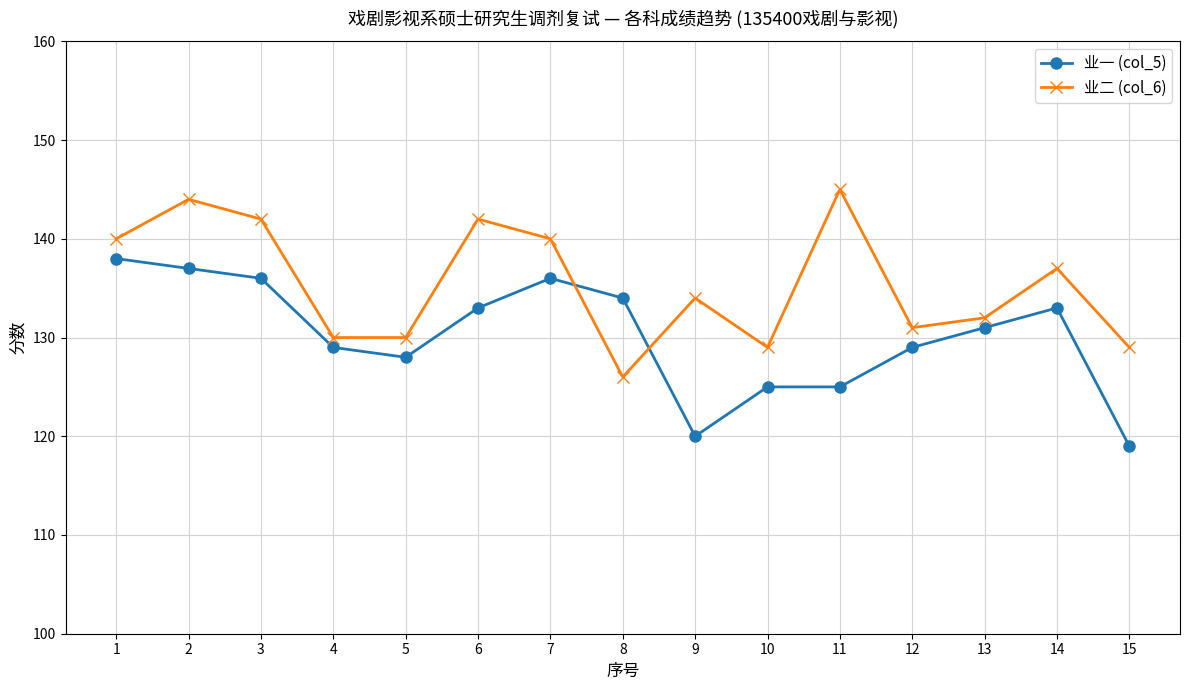

Where do 业一 (col_5) and 业二 (col_6) first cross each other?

7 and 8